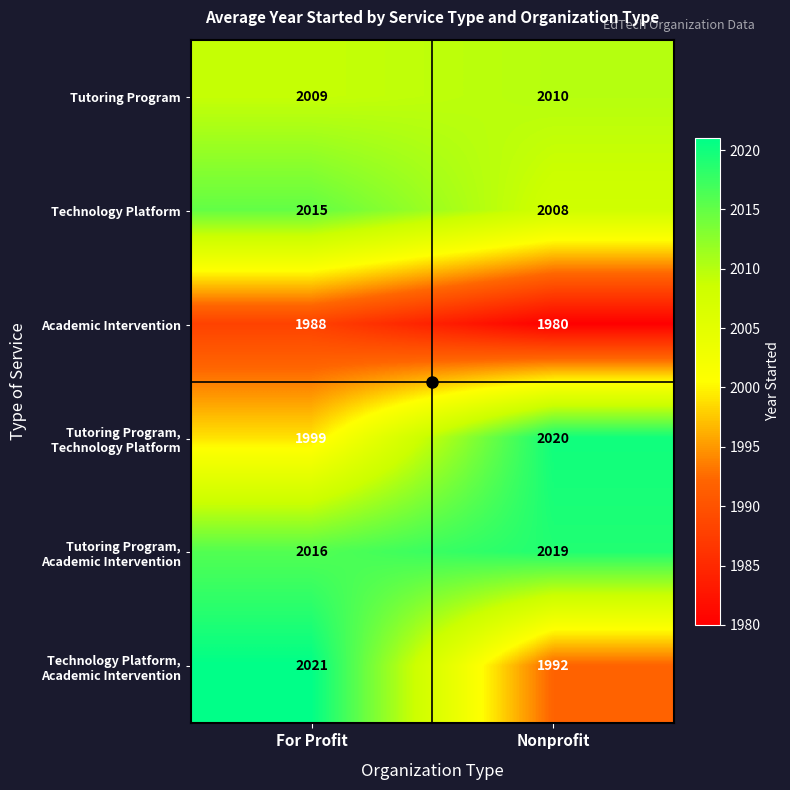

What is the average value of the Academic Intervention series?

1984